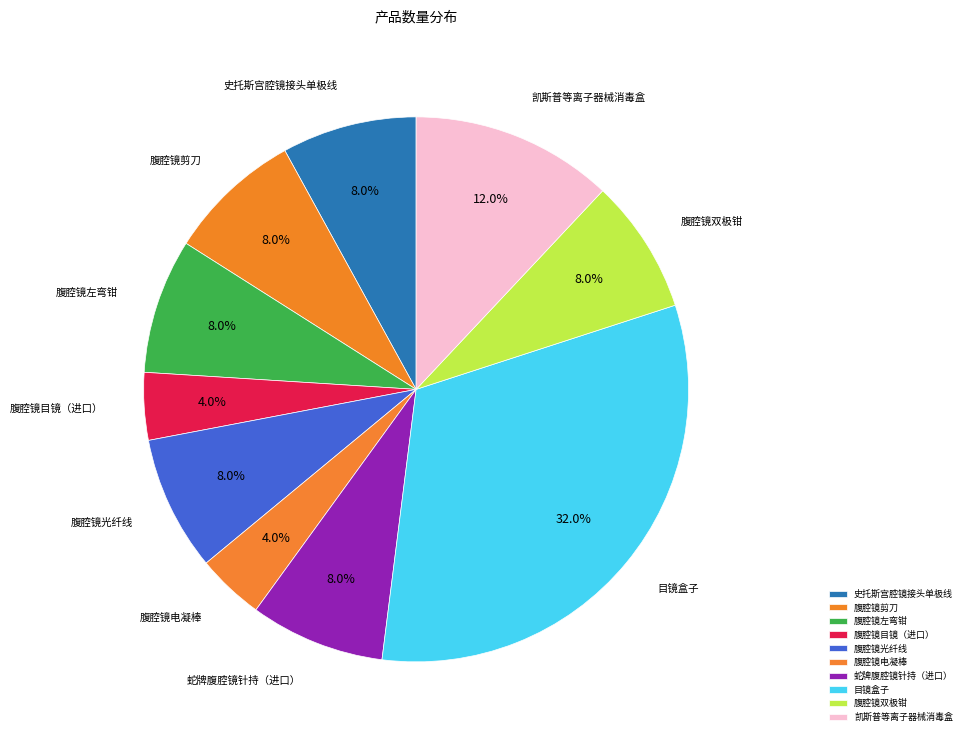

Is there any slice that represents more than half of the pie?

No